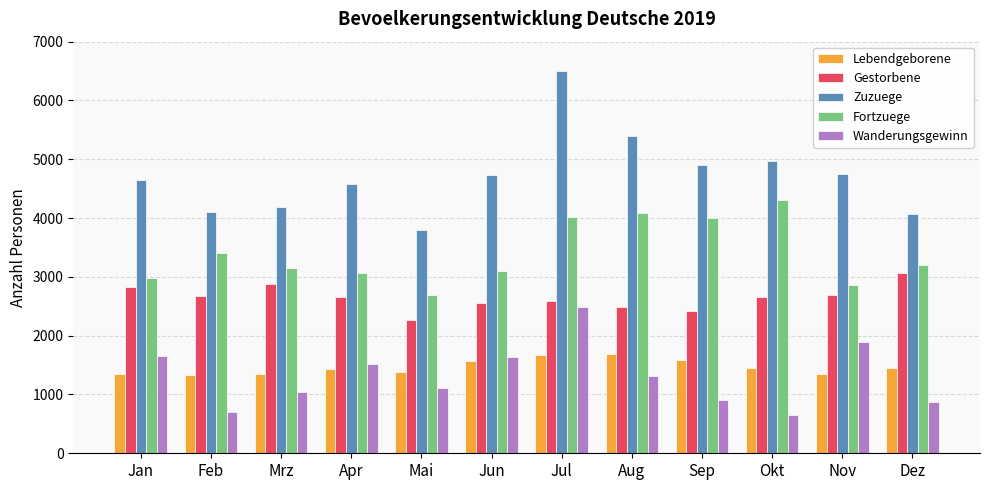

How many series are shown in this chart?

5